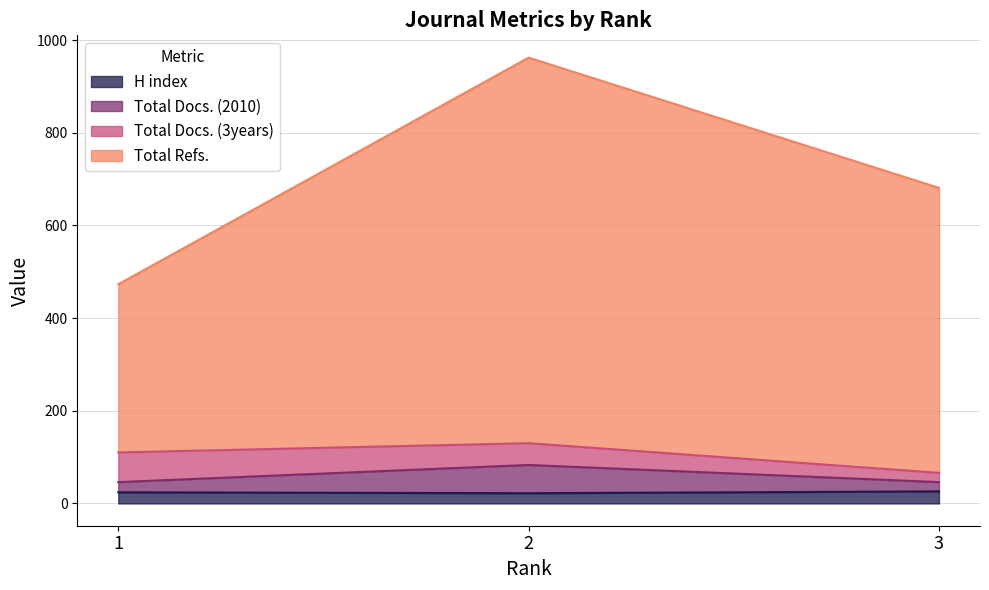

The value of H index at 3 is 26. True or false?

True